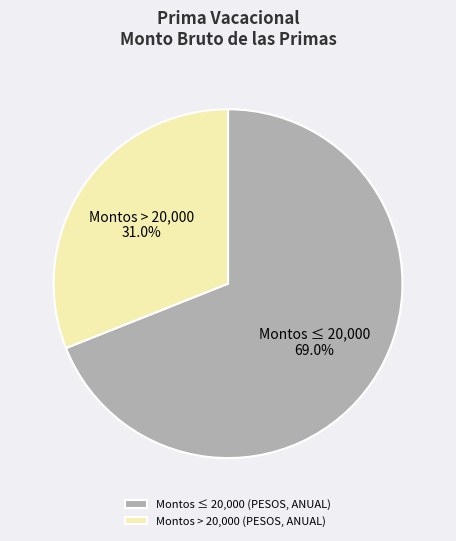

Does any single category account for the majority?

Yes